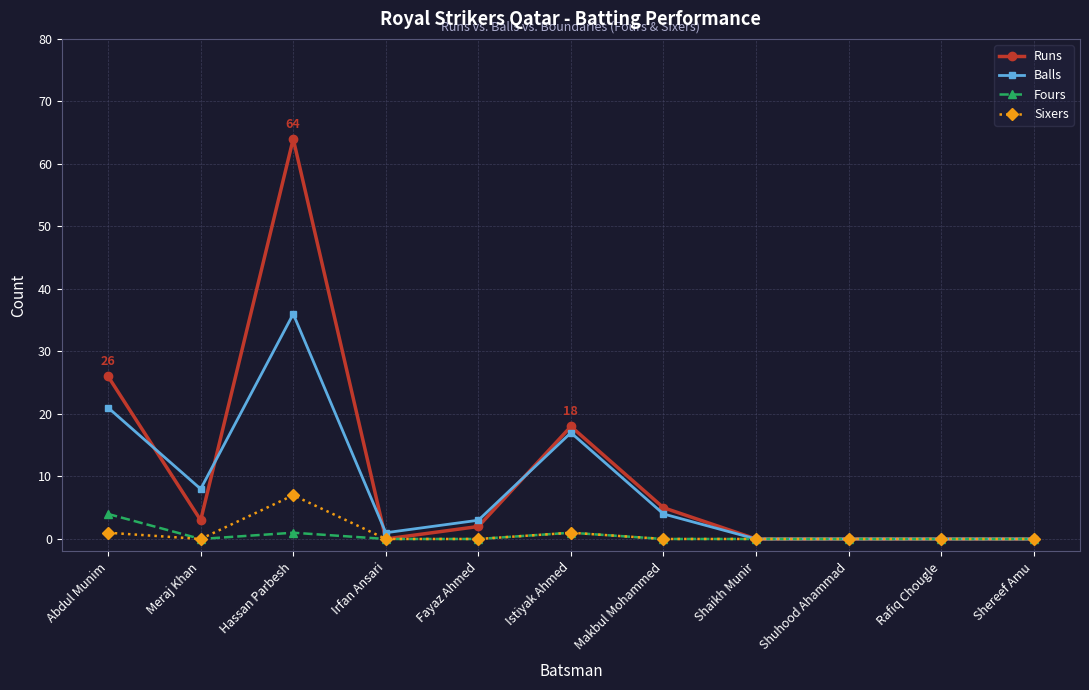

Is it true that Balls equals 0 at Shaikh Munir?

True